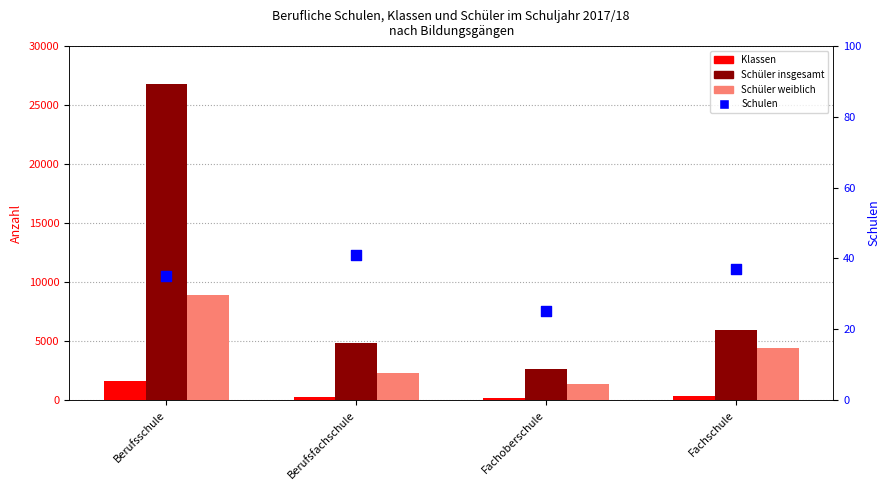

What is the total value across all series at Fachoberschule?

4096